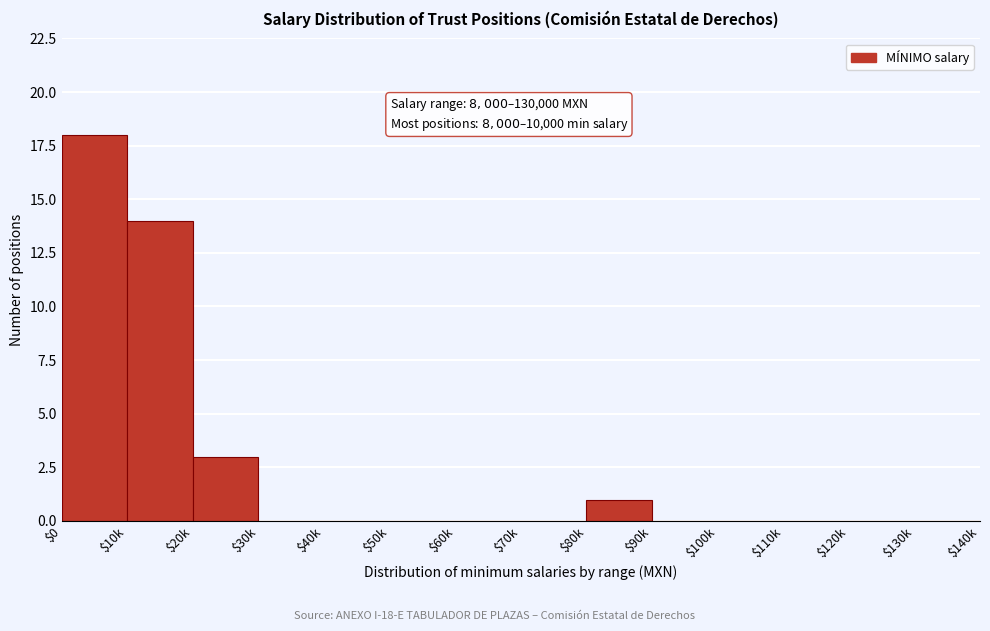

What value does the data have at $10k, to the nearest 5?

15